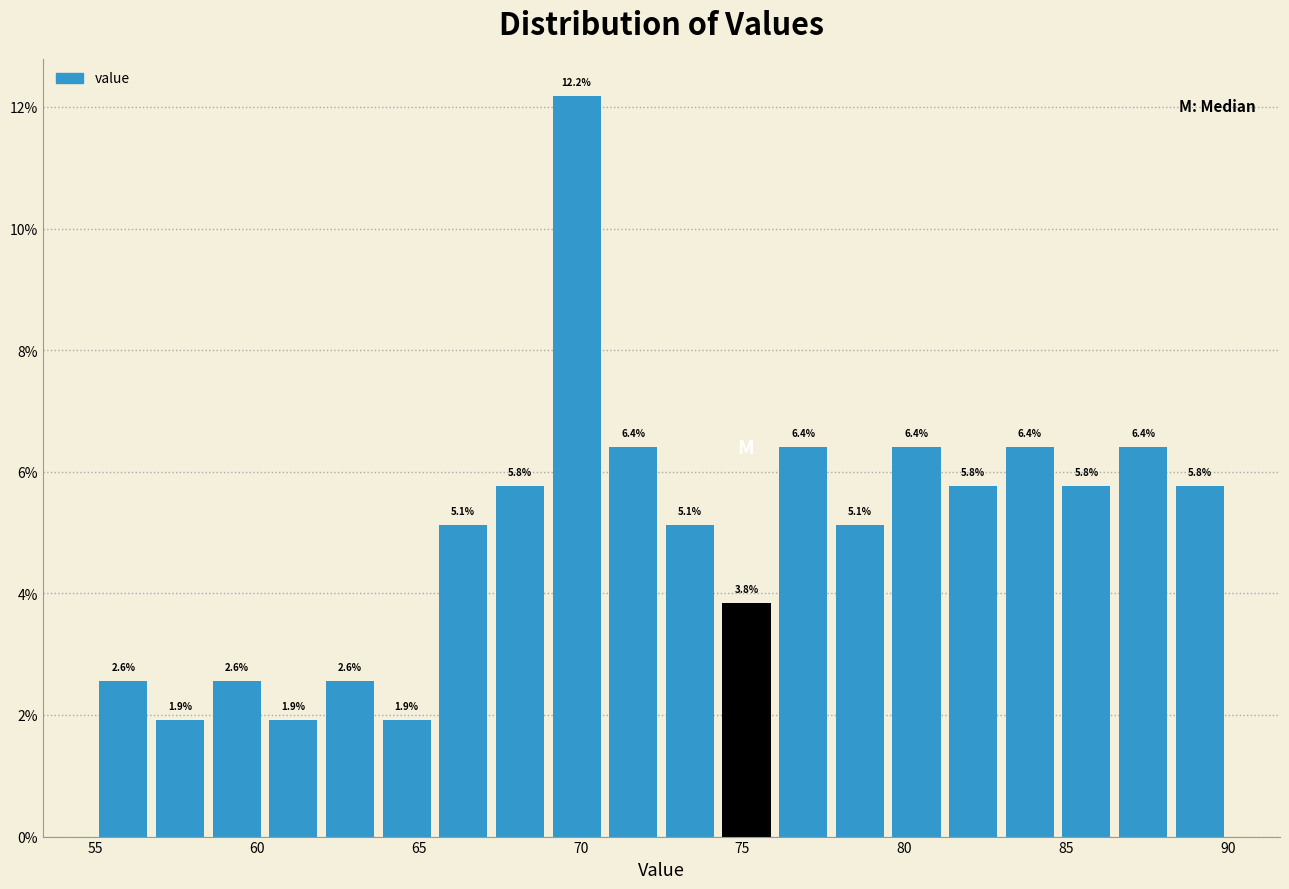

Read against the x-axis, roughly where is the centre of the tallest bar?

70.0